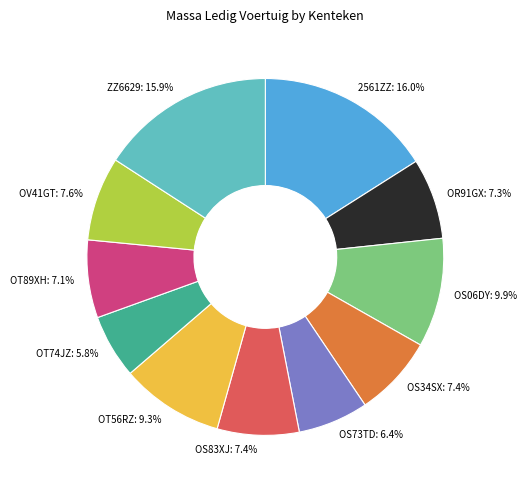

The OT56RZ slice represents 9% of the pie. True or false?

True